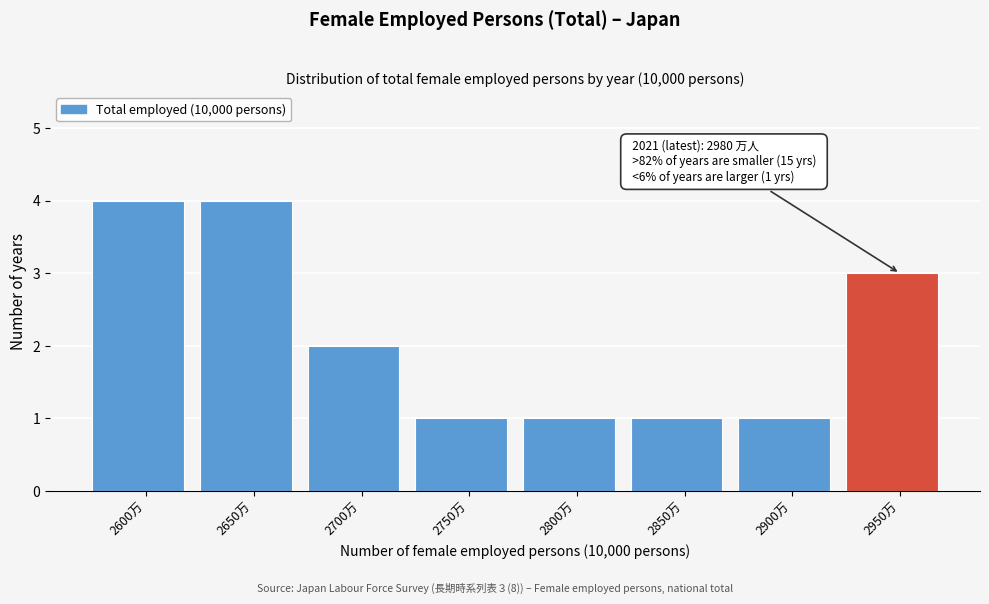

Reading left to right, what are all the values shown in this chart?

4	4	2	1	1	1	1	3